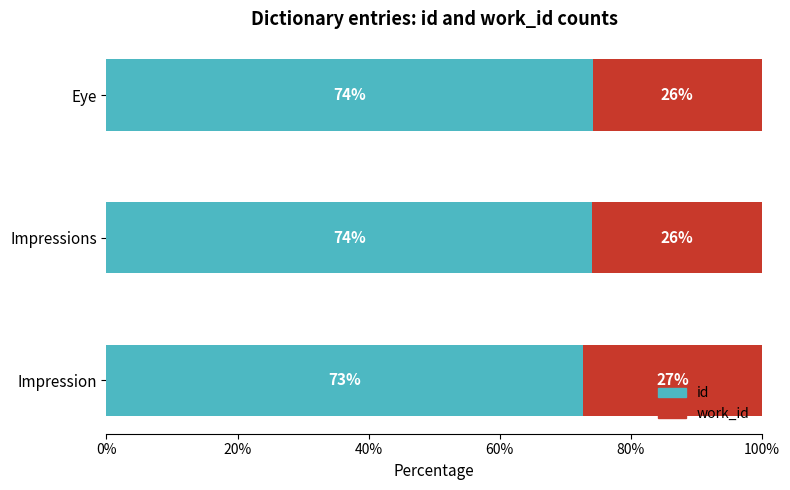

Which category has the lowest value in the id series?

Impression